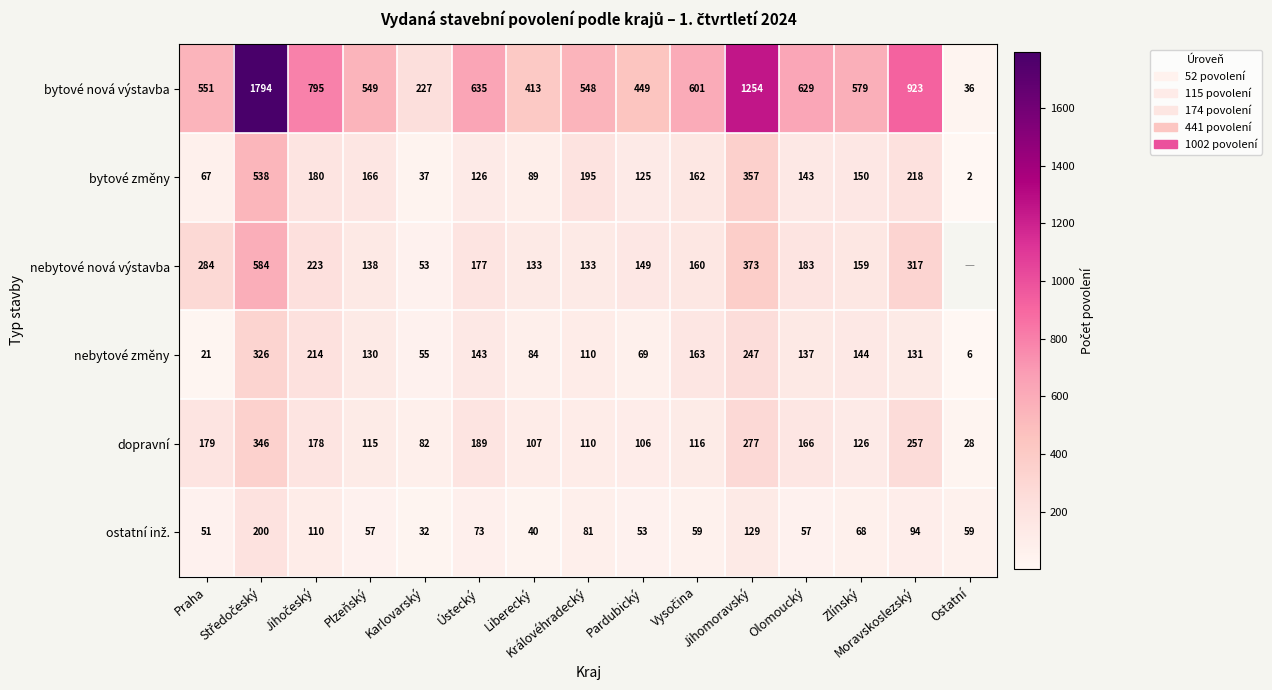

How many data points in dopravní are less than 126?

7